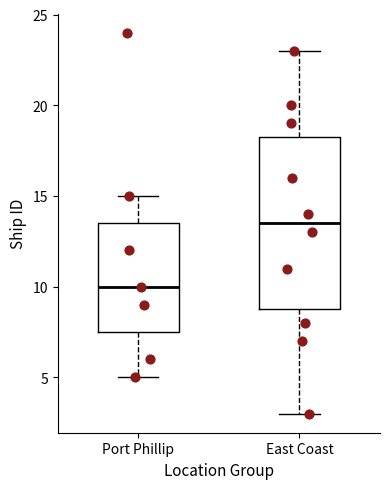

Reading left to right, transcribe this box plot: for each box, give where its median line is, the range the box spans, and where its two whiskers end, as read against the y-axis. The values are not printed on the chart, so give them approximately, as read against the axis.

Port Phillip: median 10.0, box 7.5 to 13.5, whiskers 5.0 to 15.0
East Coast: median 13.5, box 9.0 to 18.5, whiskers 3.0 to 23.0